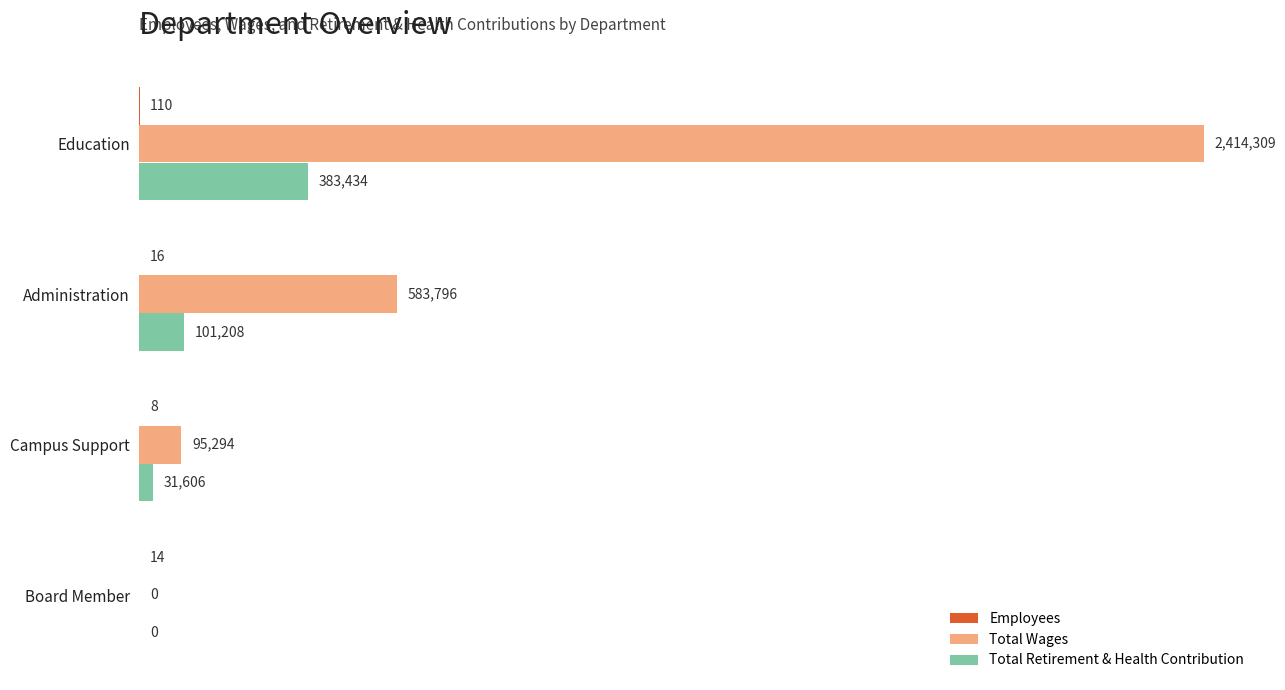

Is the value of Total Wages at Board Member greater than the value of Total Retirement & Health Contribution at Campus Support?

No